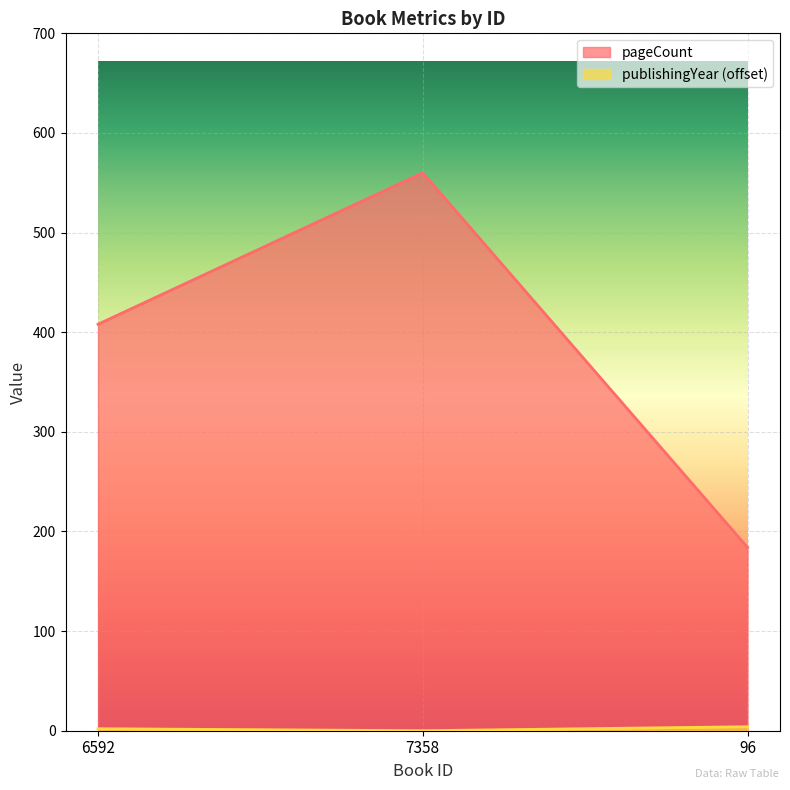

At how many categories does at least one series exceed 187?

2